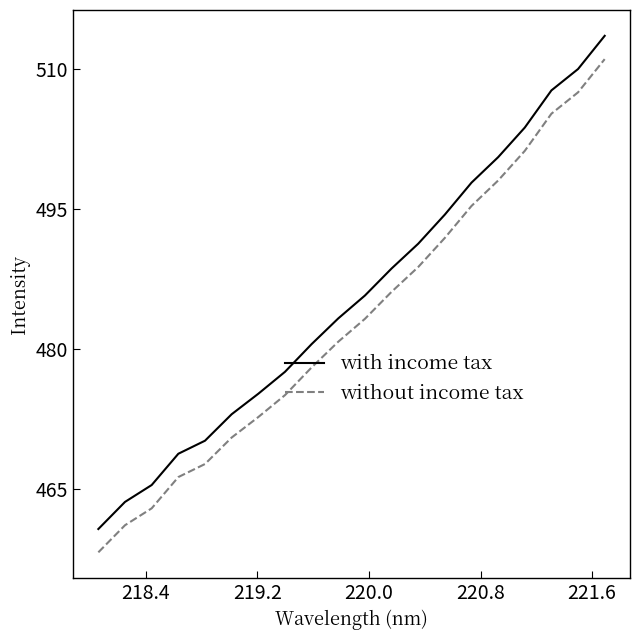

Which series has the largest total across all categories?

with income tax